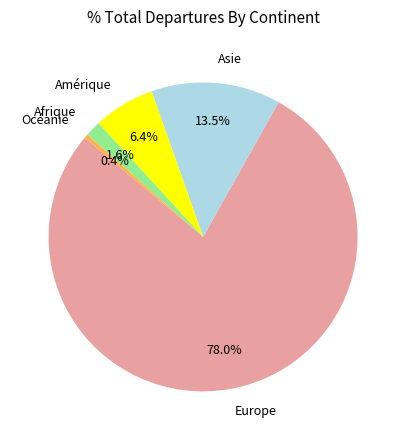

What is the largest slice in the pie chart?

Europe